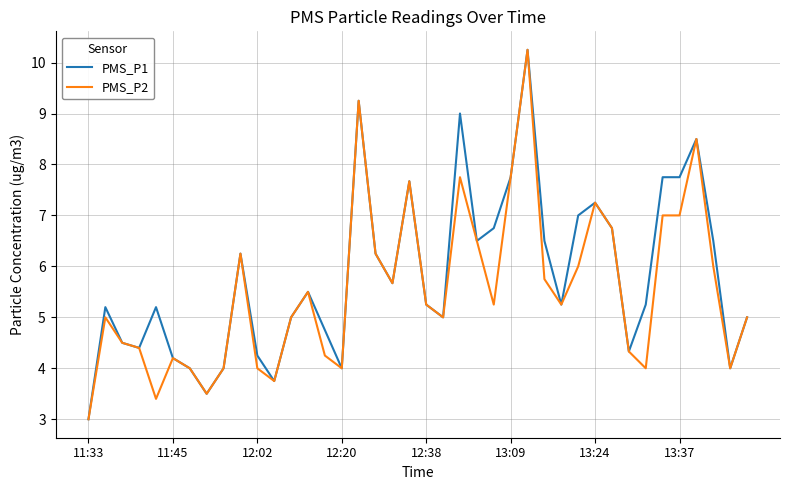

What is the minimum value shown in the chart?

3.0